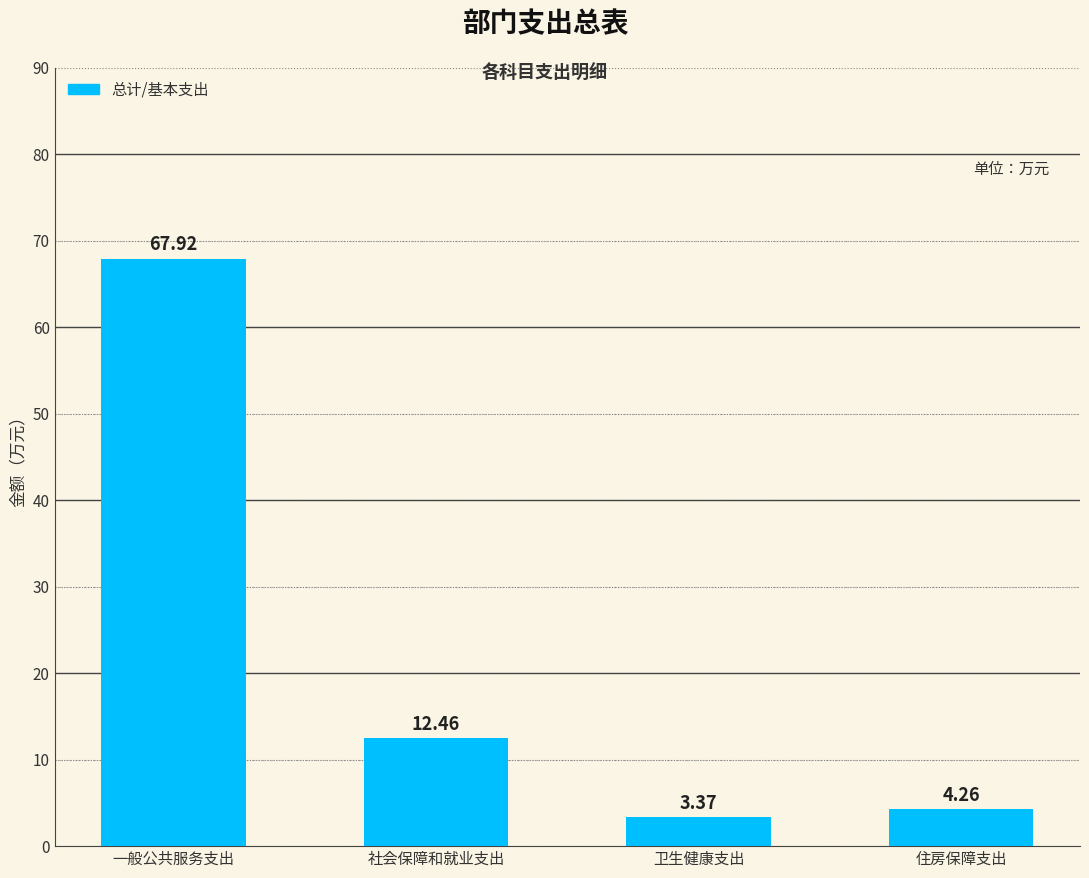

What is the label of the 3rd bar from the left?

卫生健康支出